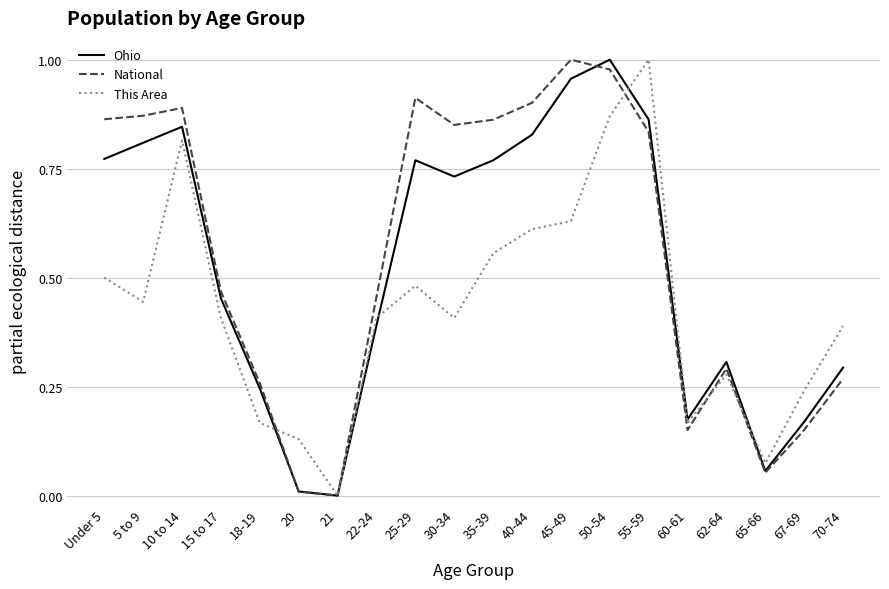

At which category is the sum across all series the highest?

50-54